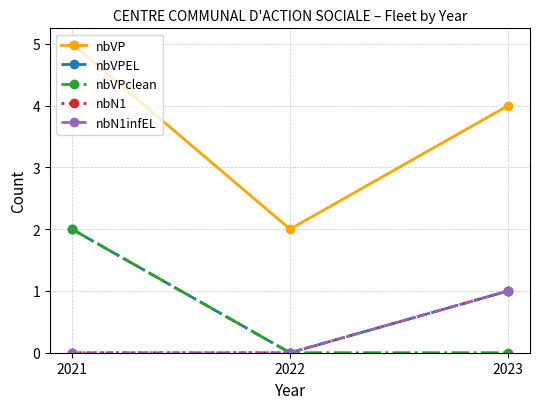

Is this an area chart (filled region under the line)?

No